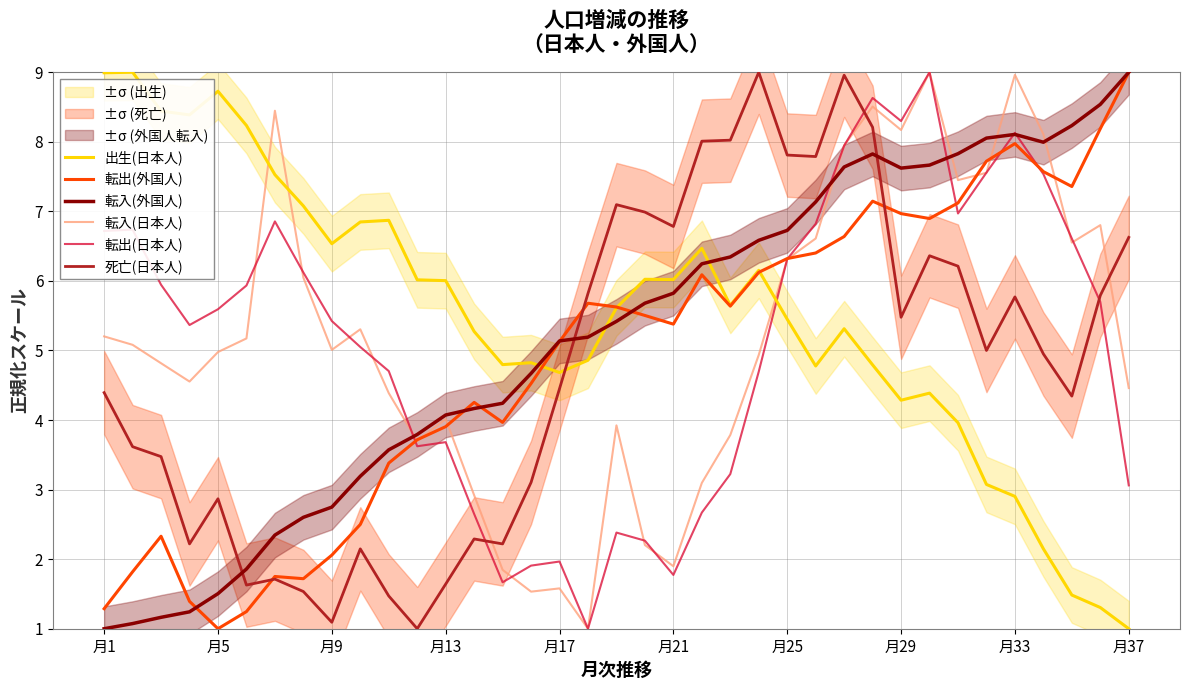

After their last crossing, which series has the higher values: 転出(日本人) or 転入(日本人)?

転入(日本人)